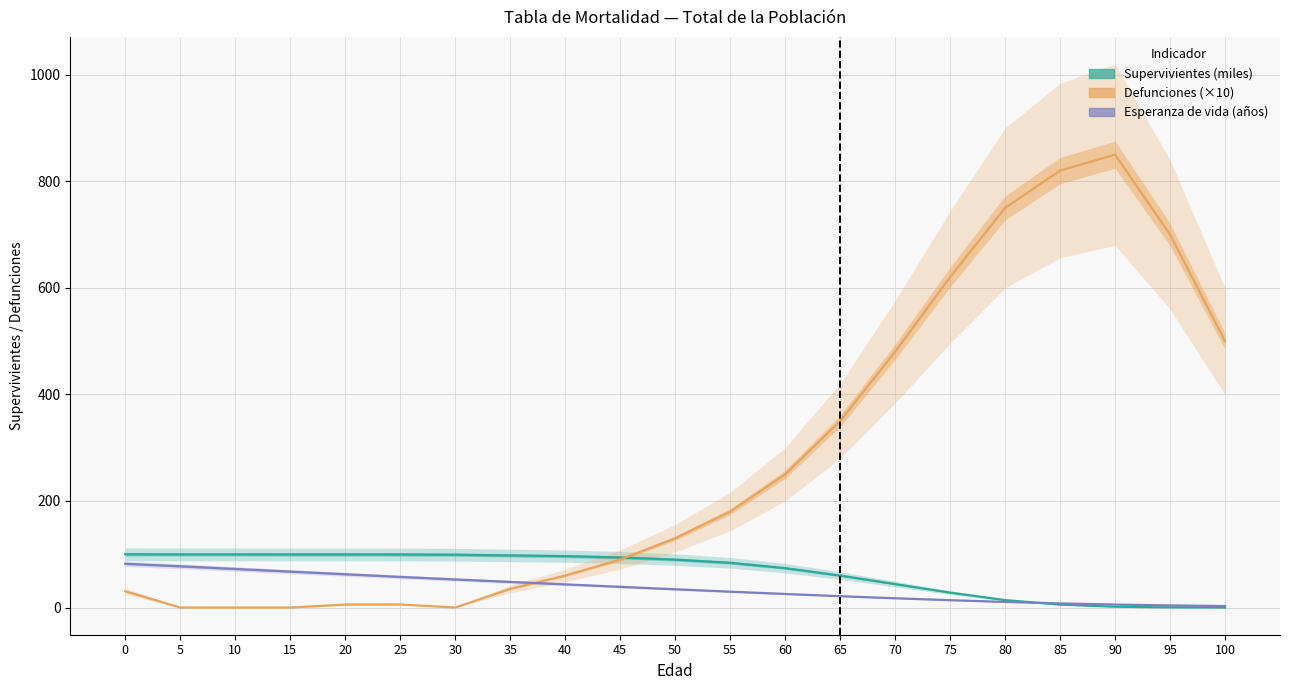

How many lines are shown in the chart?

3